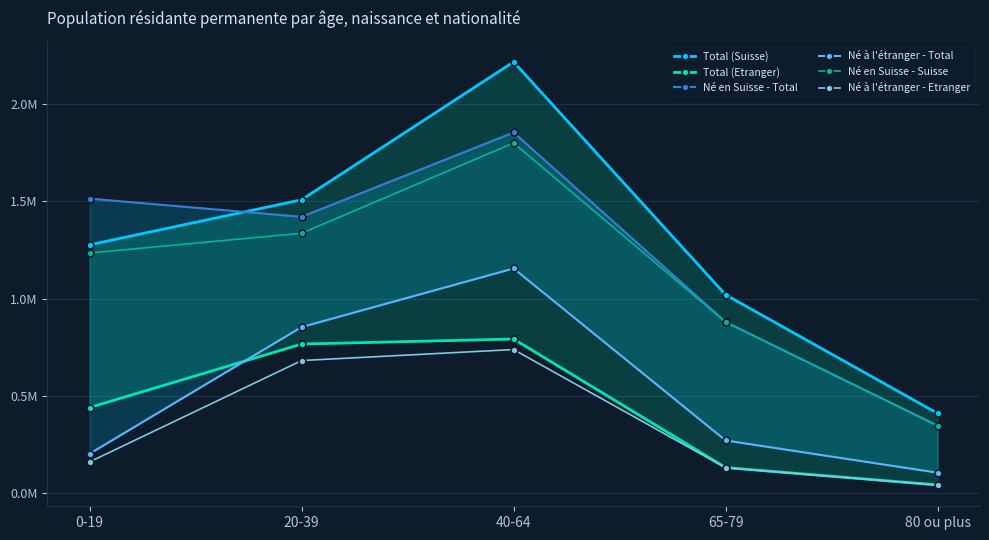

True or false: Né en Suisse - Total has more than 2 points higher than both neighbors.

False